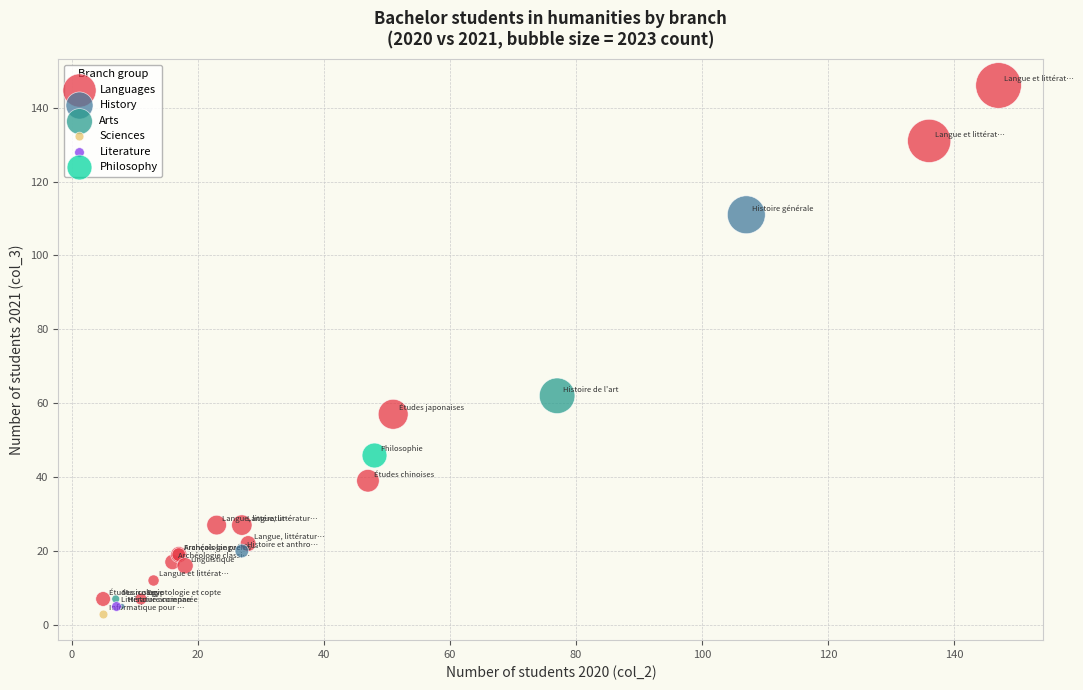

What are all the series names shown in the legend?

Languages, History, Arts, Sciences, Literature, Philosophy